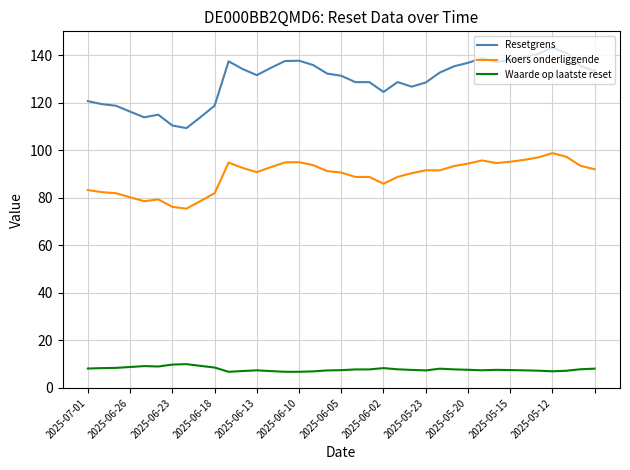

Which series has the widest spread of values?

Resetgrens